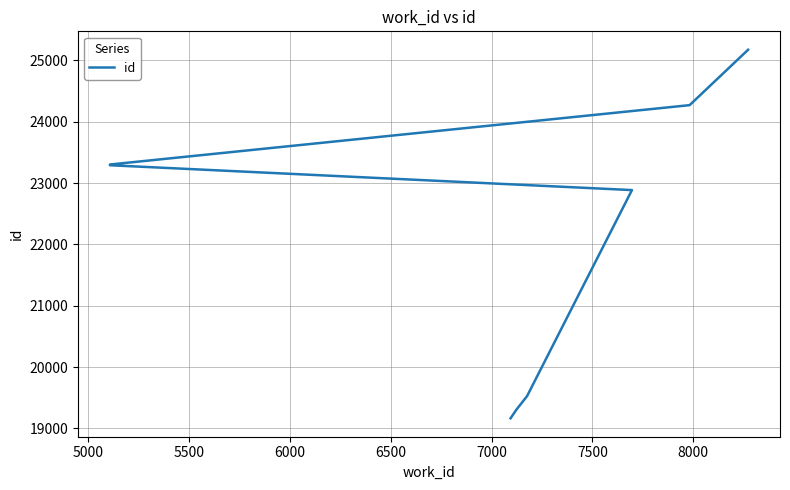

What is the difference between the maximum and minimum values?

6009